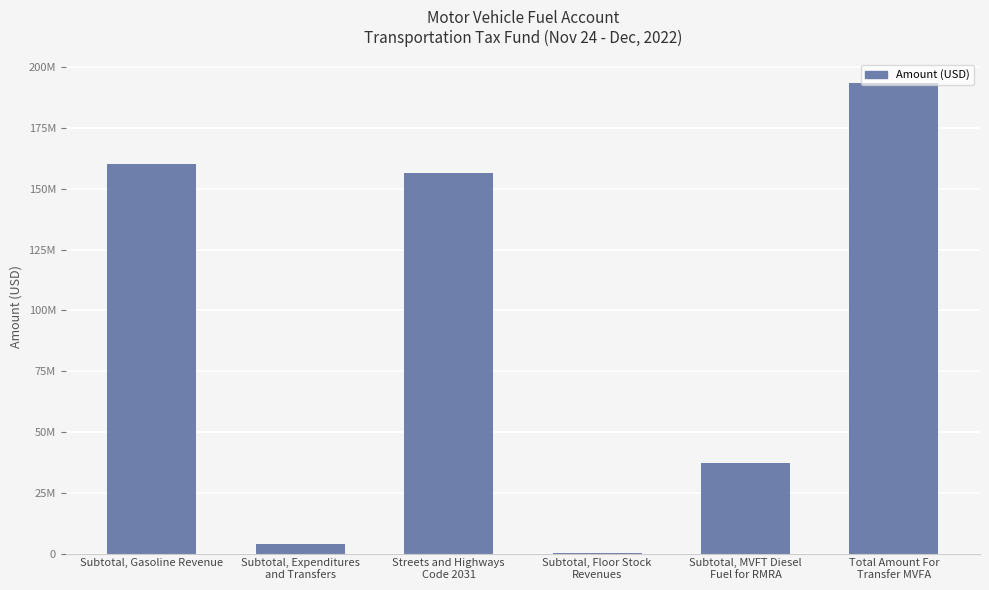

Are the bars grouped side by side (vs. stacked)?

No